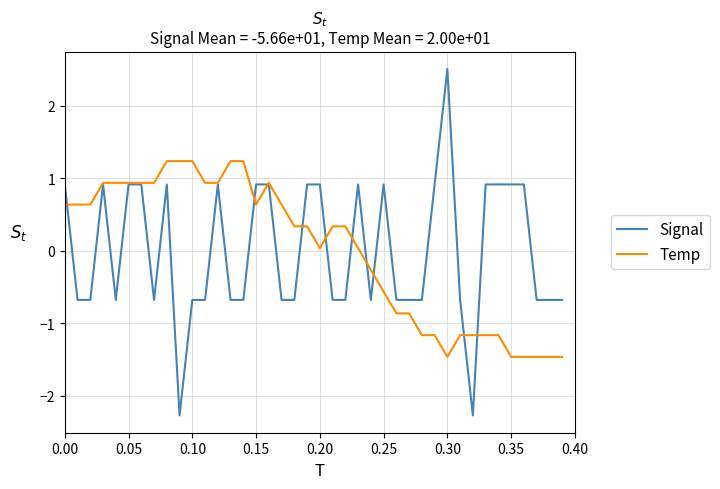

List the series in order of their peak value, lowest first.

Temp, Signal